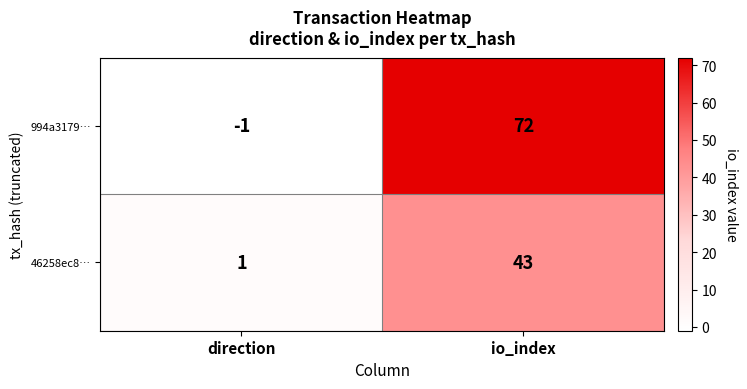

Which label corresponds to the largest value in the chart?

io_index